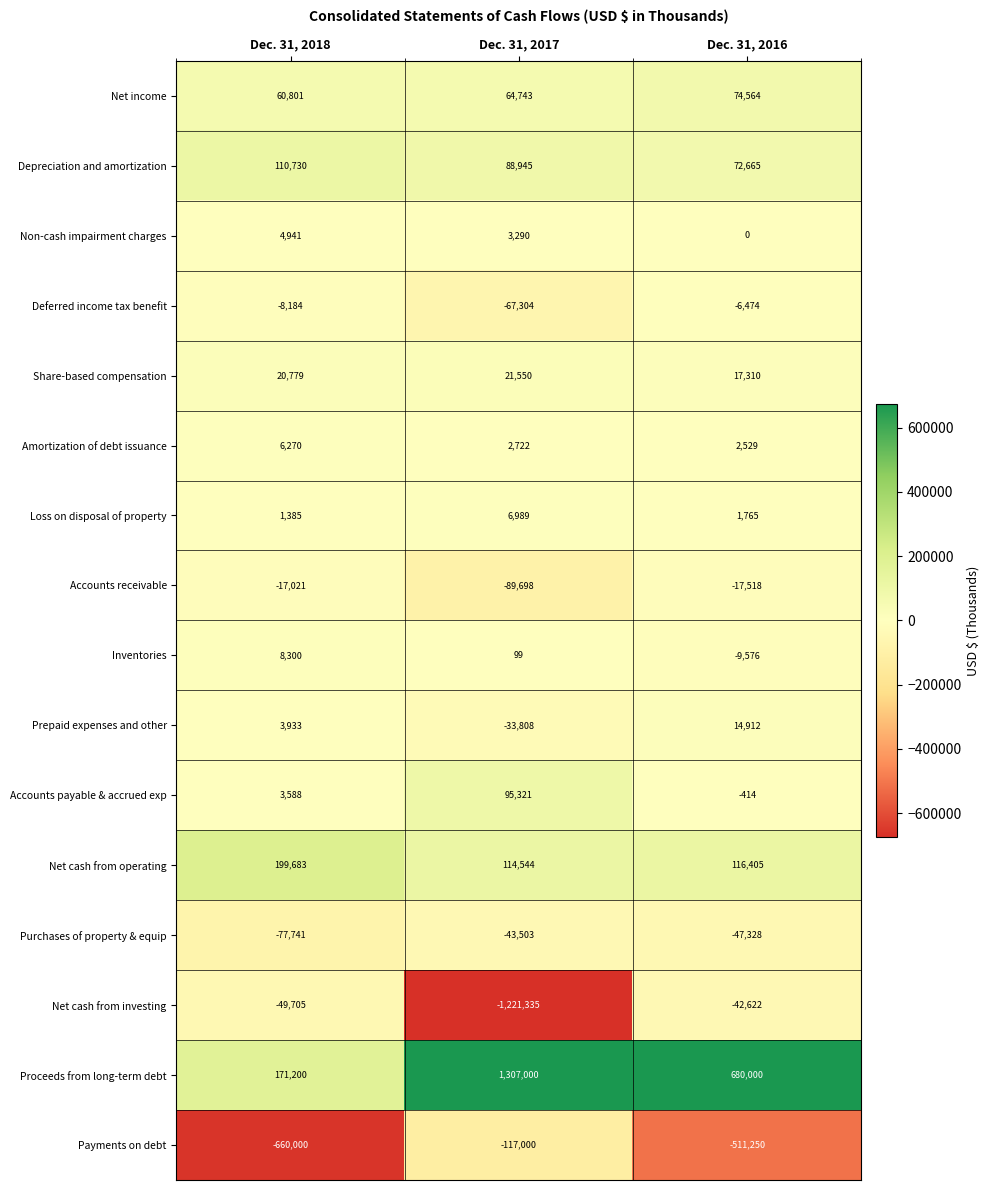

What is the spread (max minus min) of values at Dec. 31, 2017?

2528335